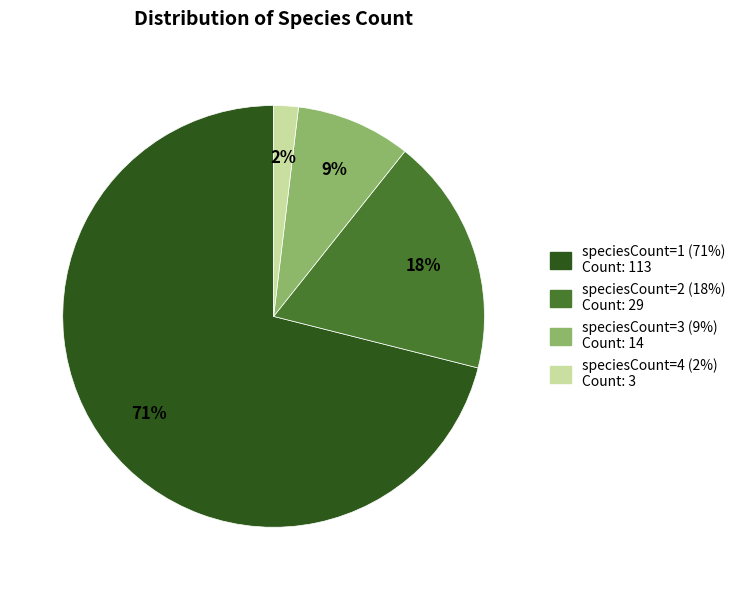

Between speciesCount=2 and speciesCount=4, which is larger?

speciesCount=2